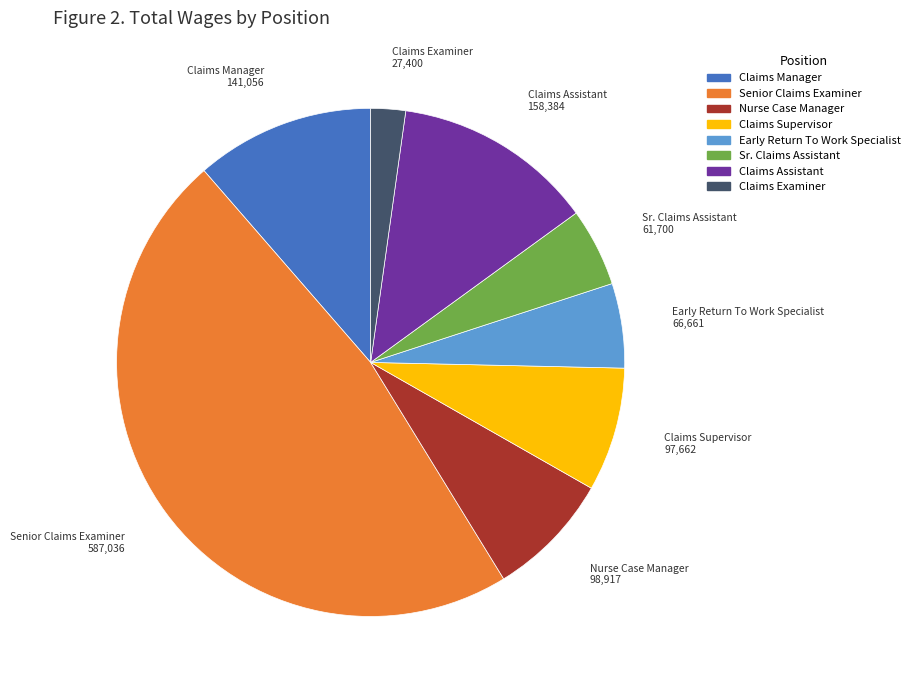

What is the smallest slice in the pie chart?

Claims Examiner